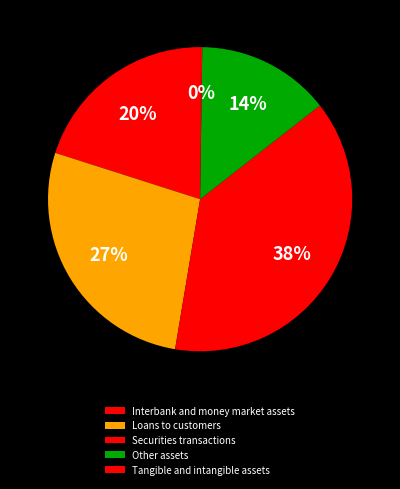

What is the smallest slice in the pie chart?

Tangible and intangible assets